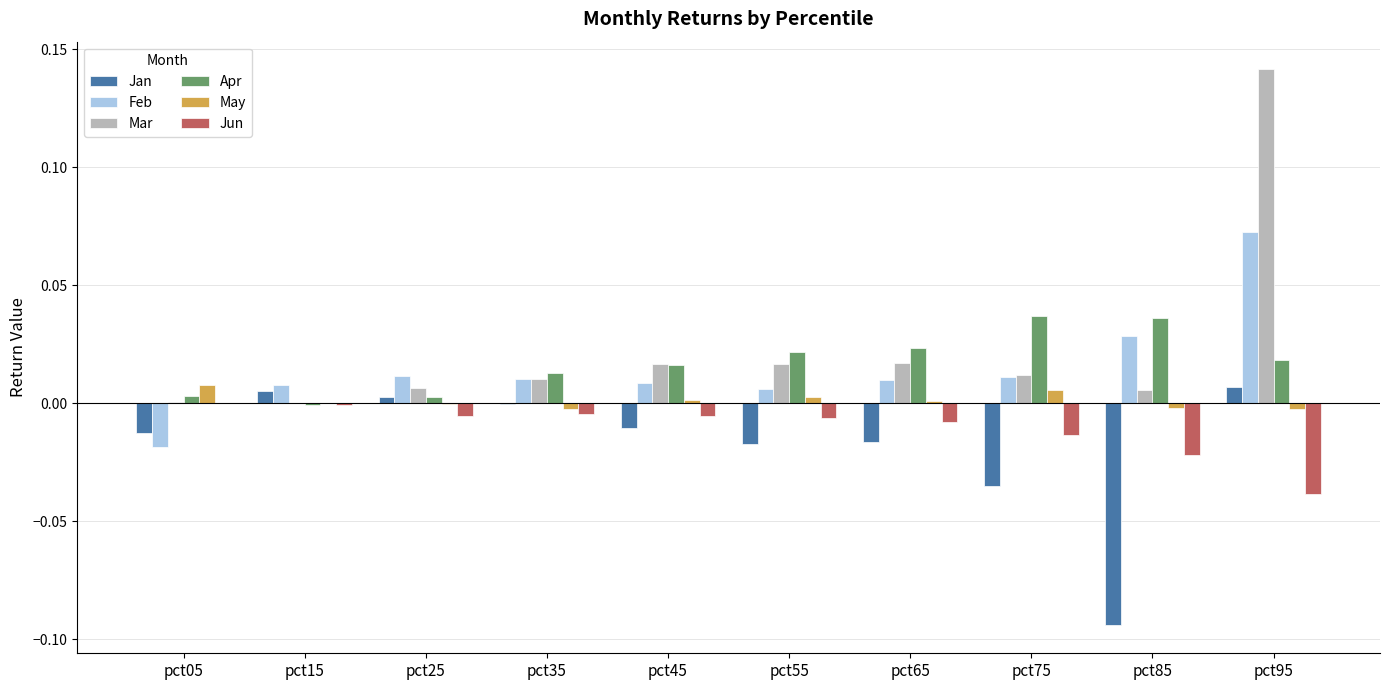

Which series changed the most between pct85 and pct95?

Mar